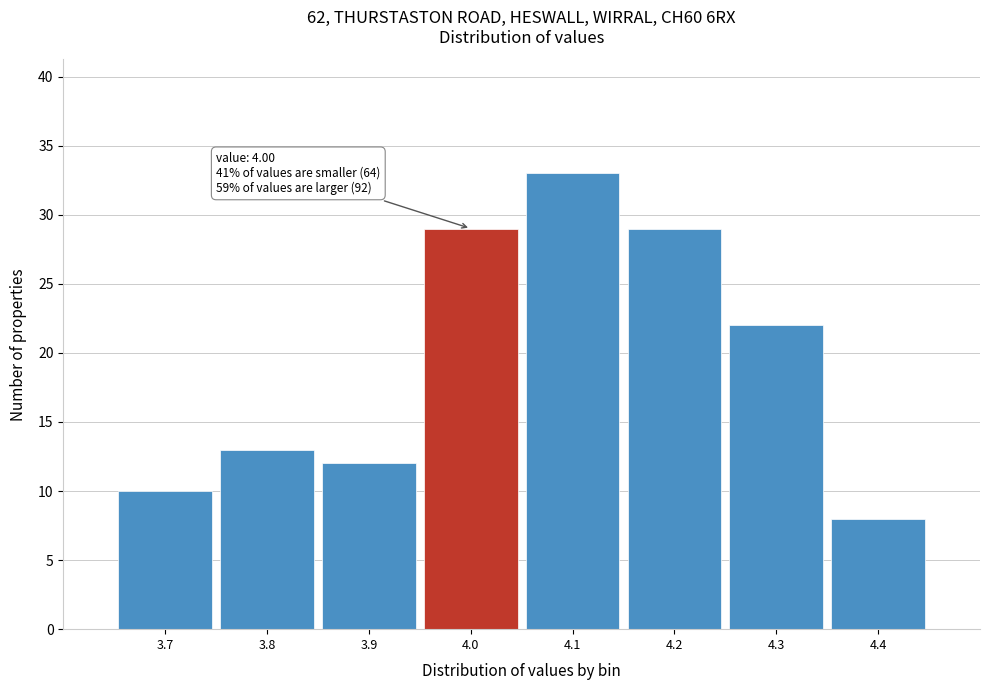

Over which range of the x-axis is the bar tallest?

4.05 to 4.15